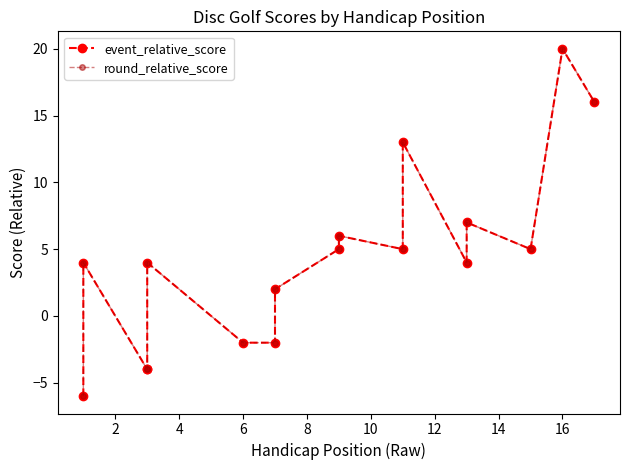

Where is the first local maximum for event_relative_score?

2